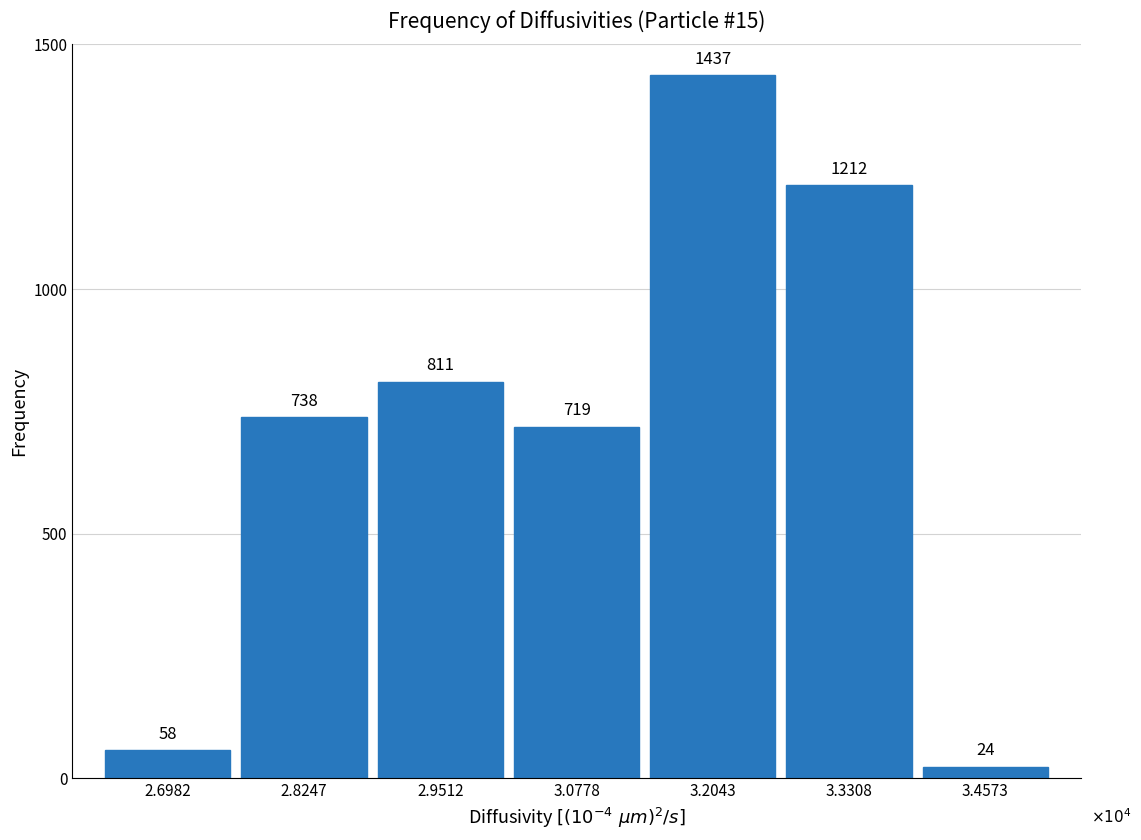

Reading left to right, list all the values displayed in this chart.

2.6982=58	2.8247=738	2.9512=811	3.0778=719	3.2043=1437	3.3308=1212	3.4573=24